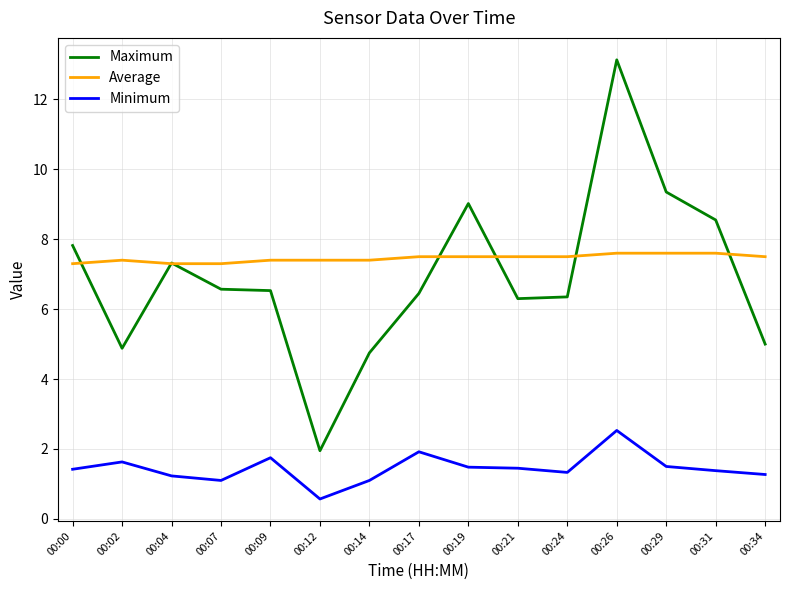

What is the difference between the maximum and minimum values in the Average series?

0.3